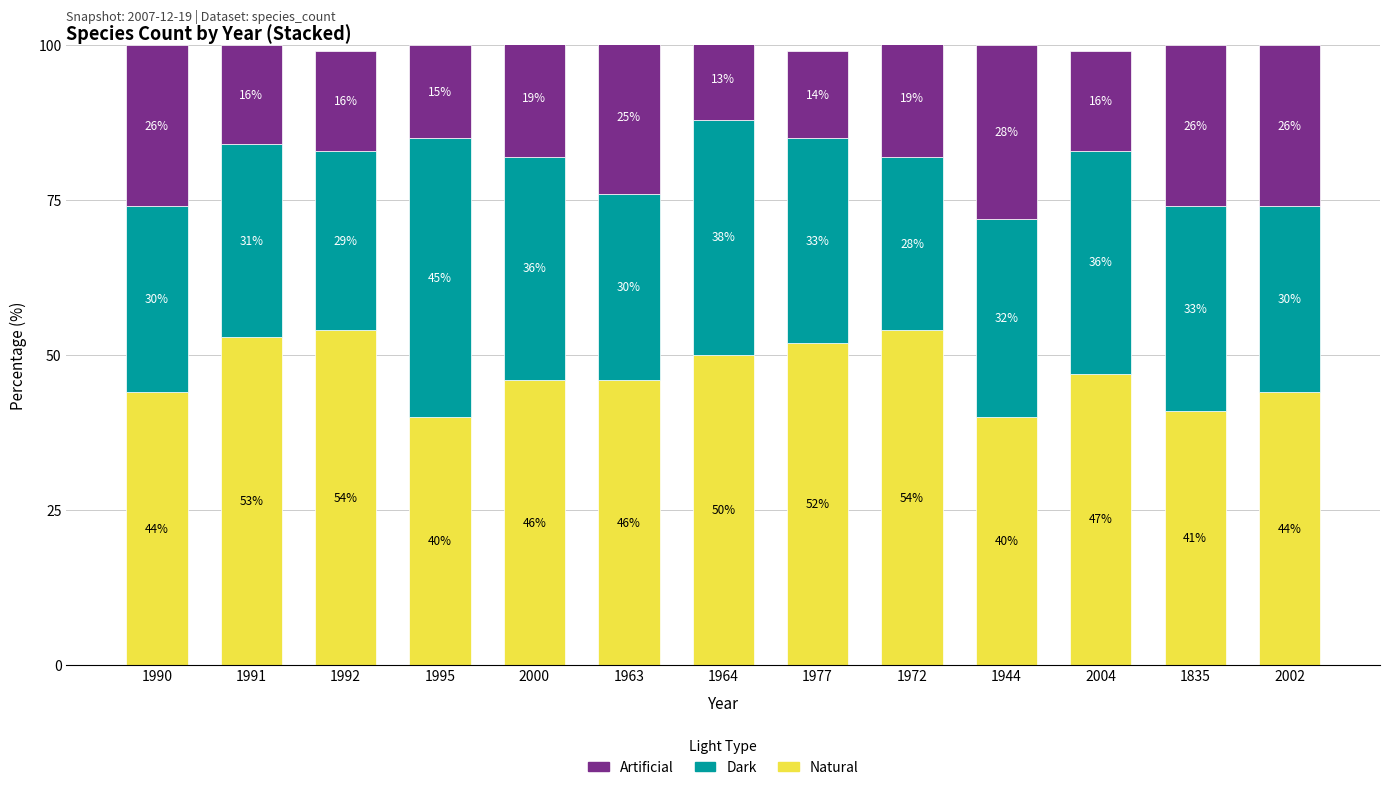

True or false: Natural has a value of 26 at 1835.

False